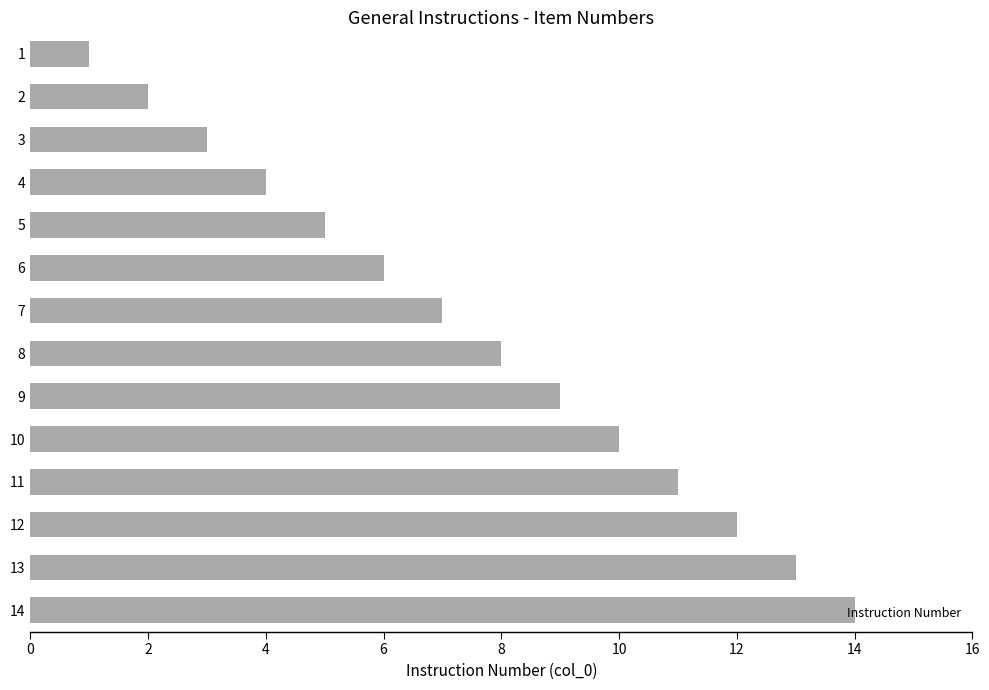

Rank the categories by value from lowest to highest.

1, 2, 3, 4, 5, 6, 7, 8, 9, 10, 11, 12, 13, 14